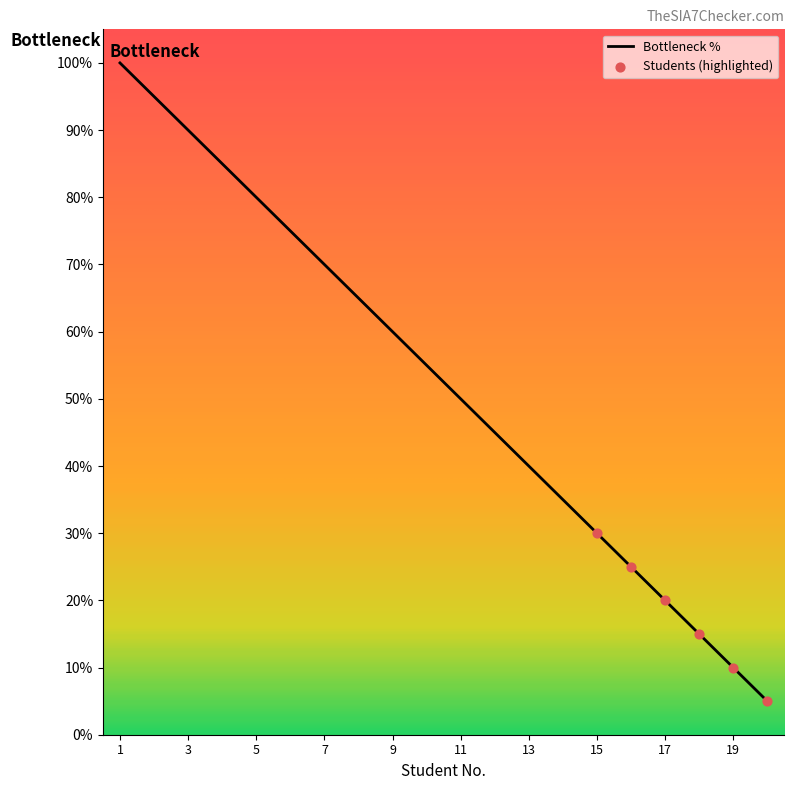

What is the difference between the maximum and minimum values?

95.0